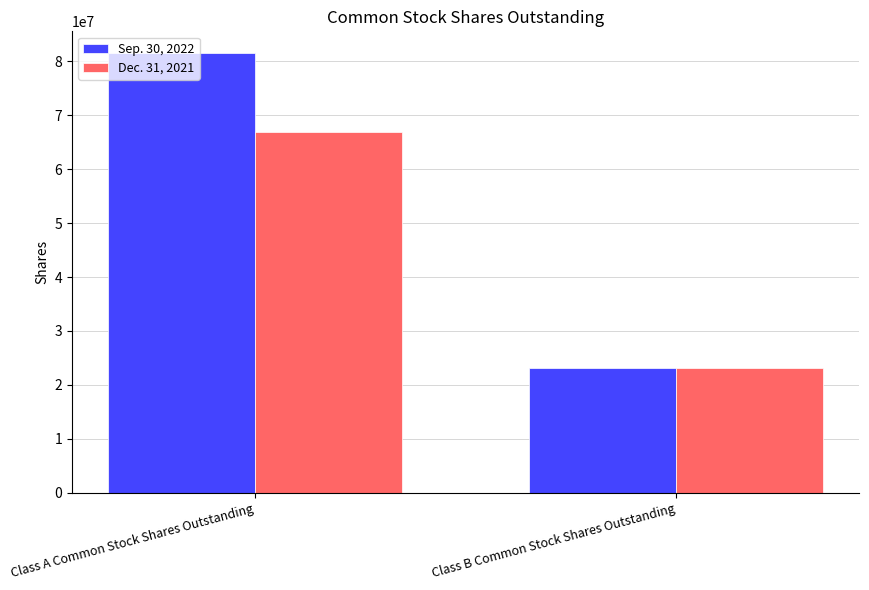

How many groups of bars are there?

2